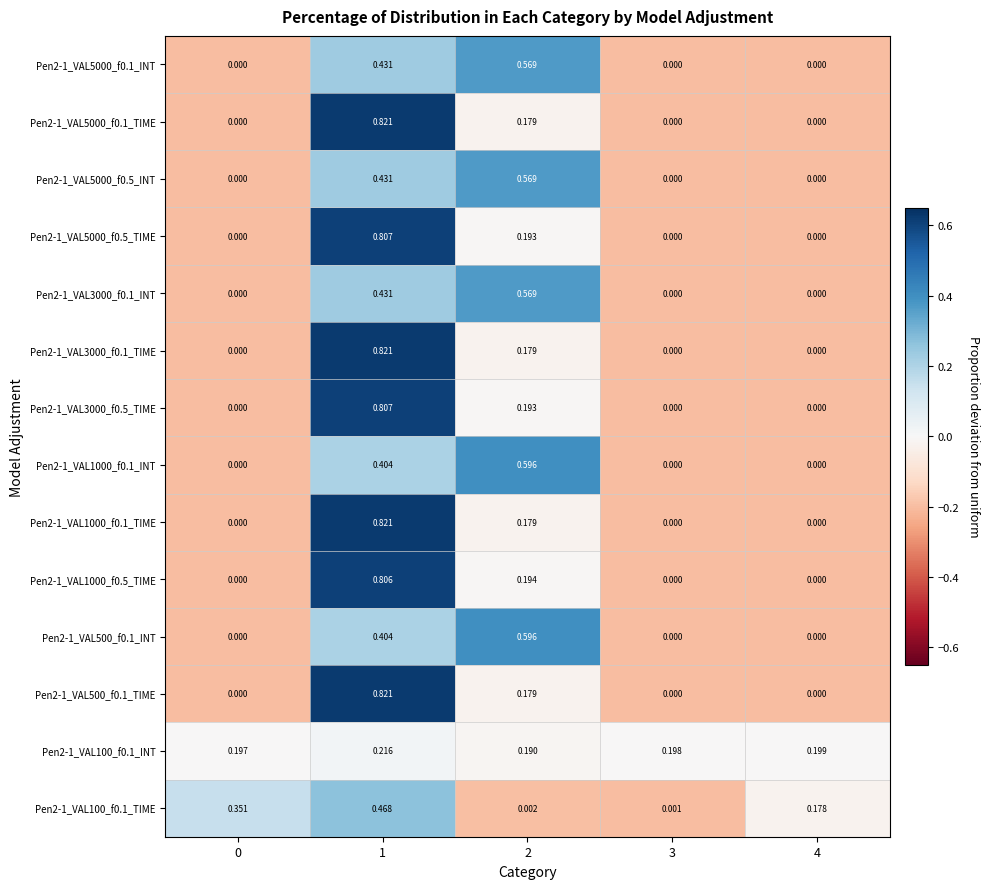

How many values in the Pen2-1_VAL5000_f0.1_TIME series exceed 0?

2